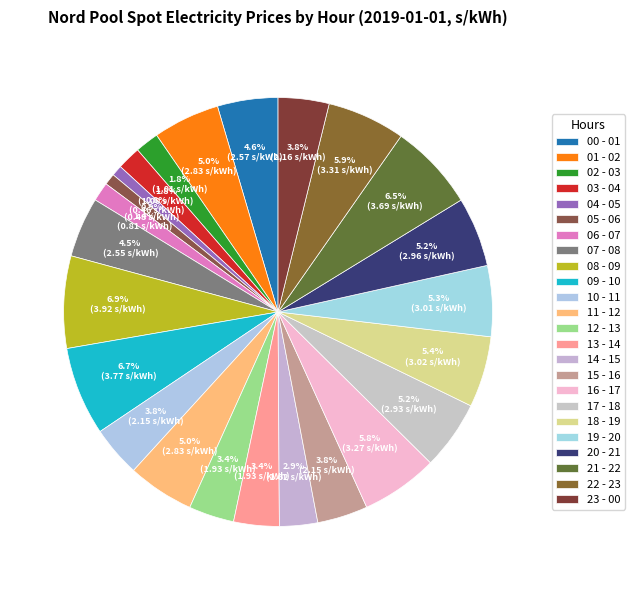

Do 15 - 16 and 19 - 20 together represent more than half of the pie?

No